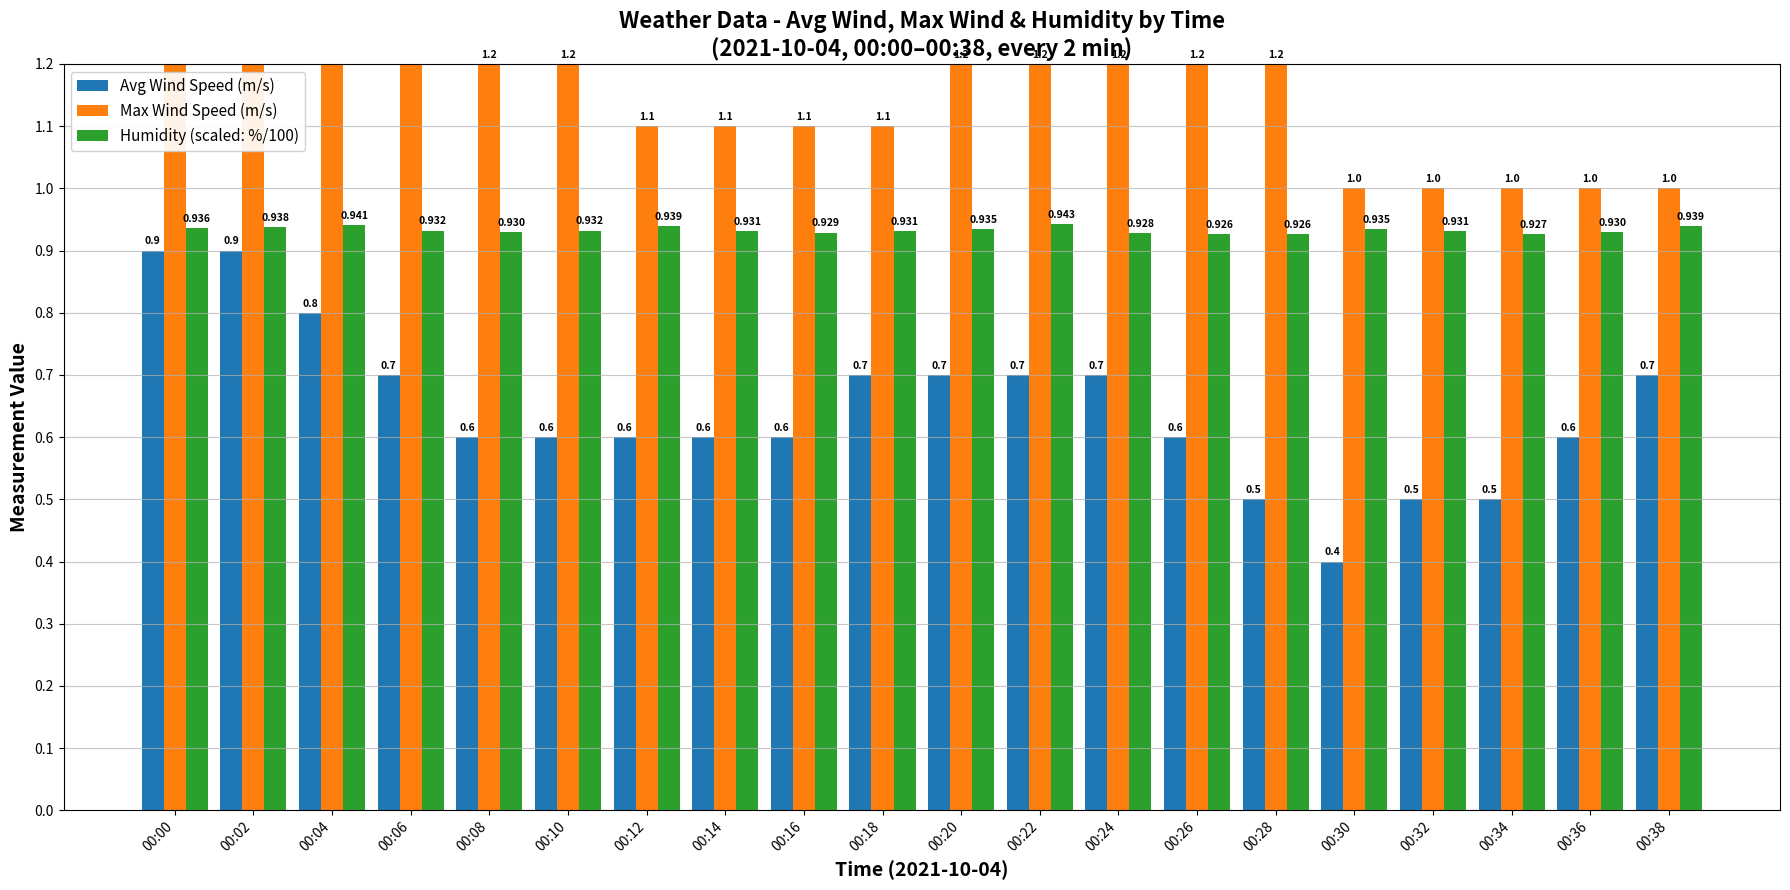

Rank the series by their maximum value, from highest to lowest.

Max Wind Speed (m/s), Humidity (scaled: %/100), Avg Wind Speed (m/s)